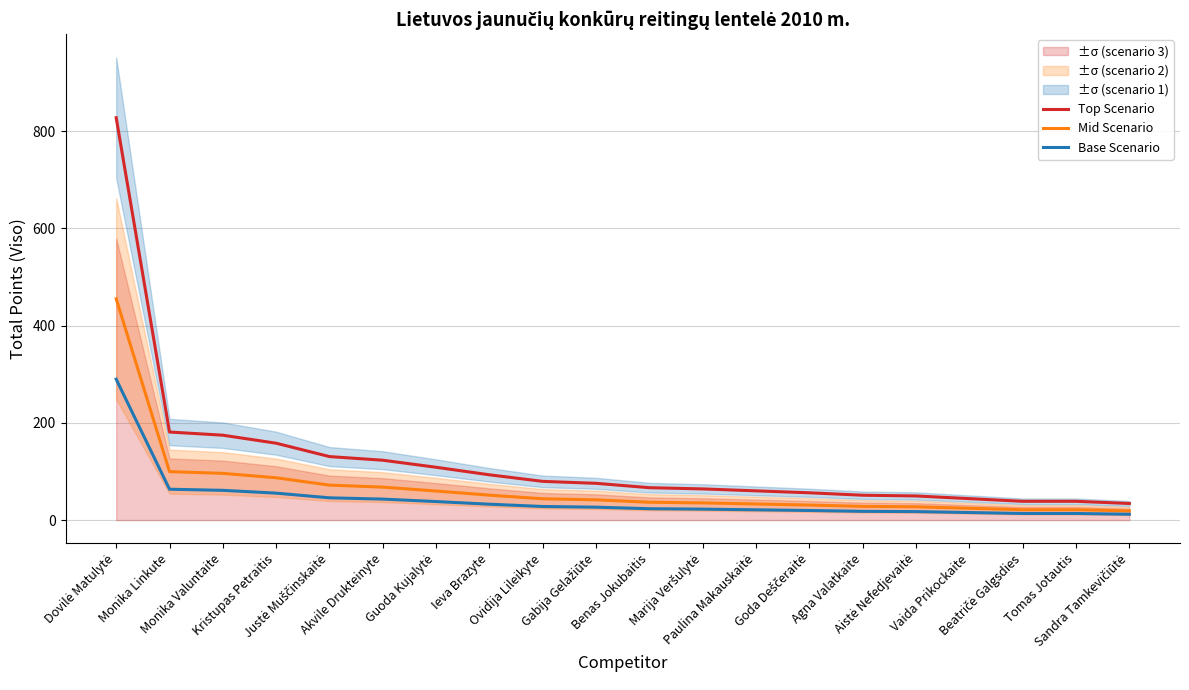

Rank the series at Tomas Jotautis from lowest to highest value.

Base Scenario, Mid Scenario, Top Scenario